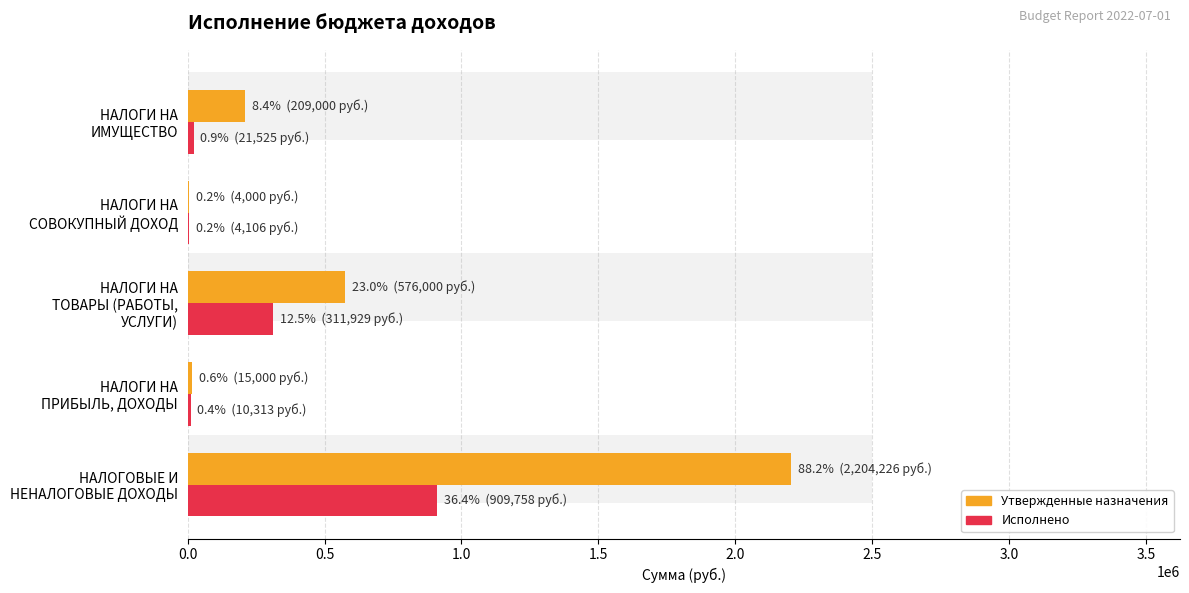

Which series has the largest total across all categories?

Утвержденные назначения